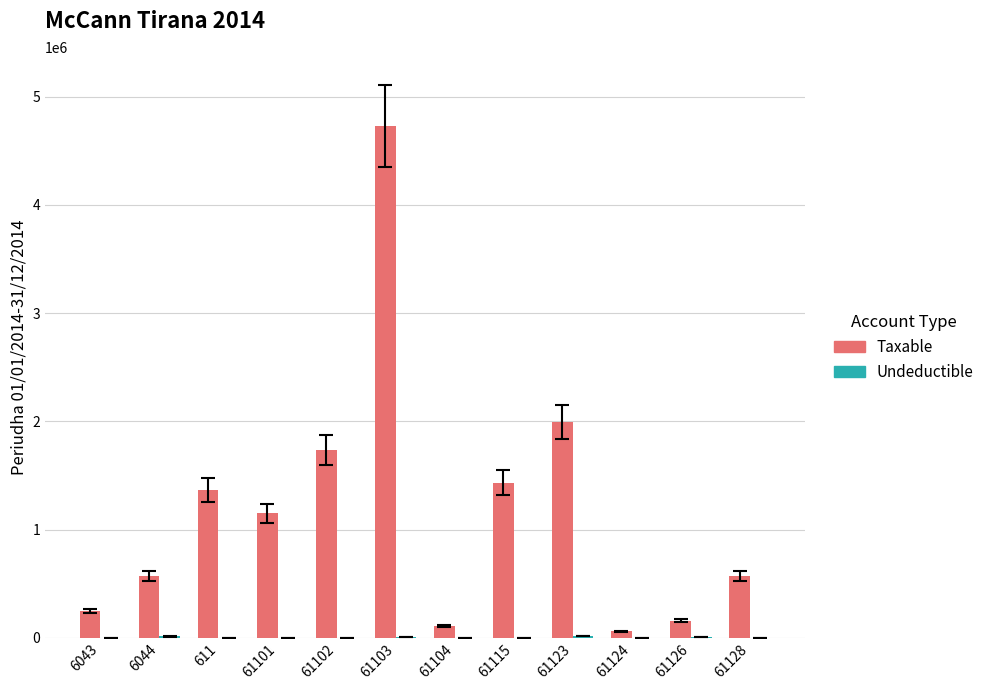

What is the greatest value displayed?

4731146.9